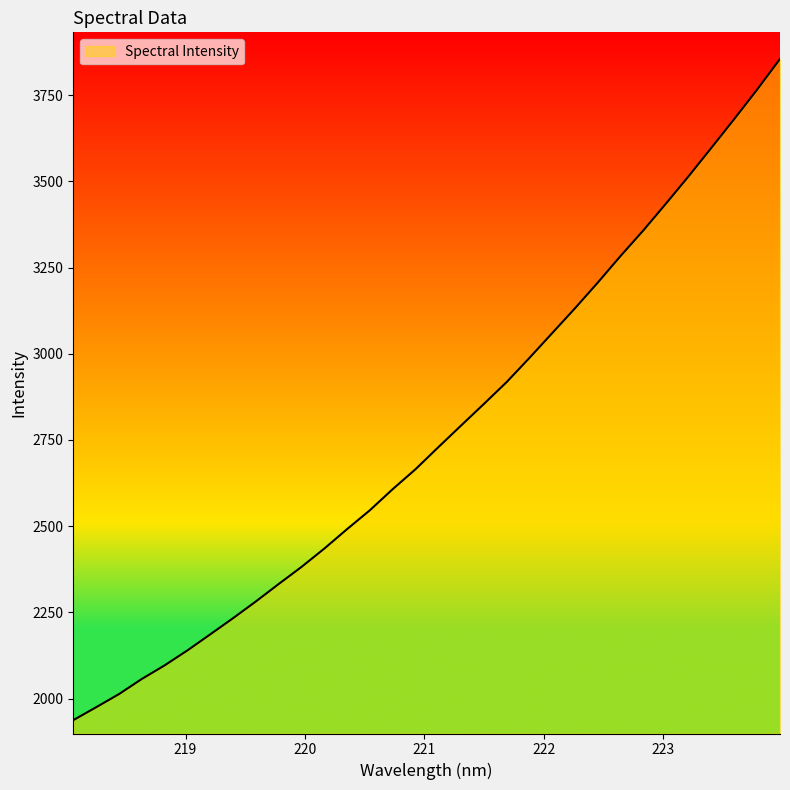

What is the maximum value shown in the chart?

3854.9